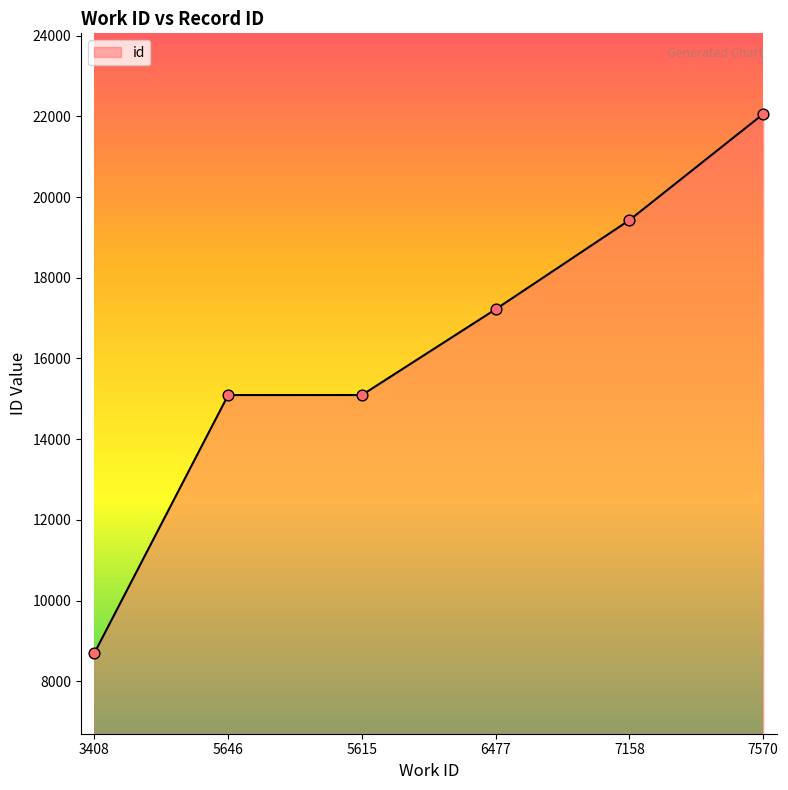

What is the change in value from 3408 to 7158?

+10729